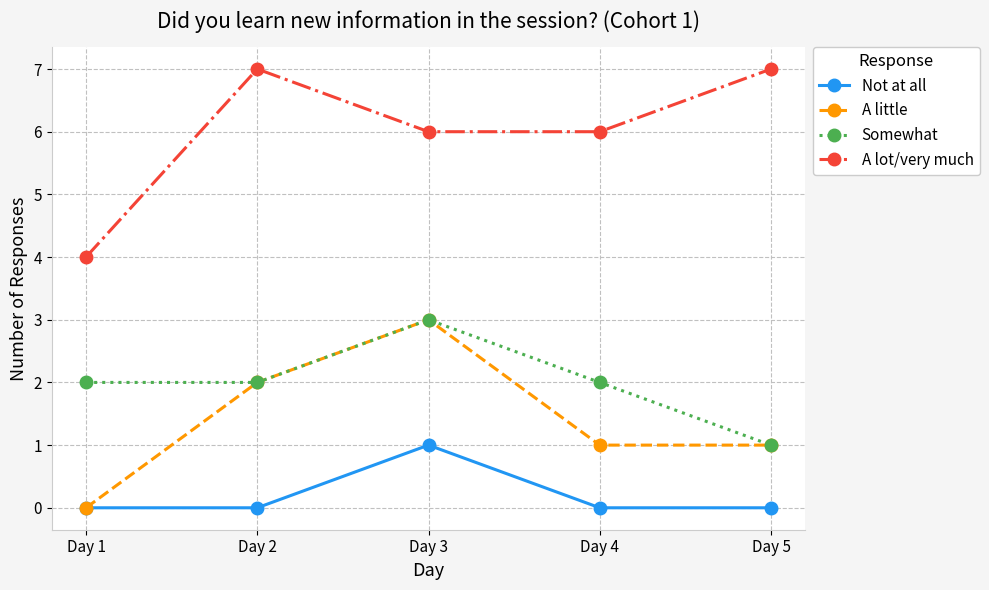

Count the A lot/very much values in the range 6 to 7.

4